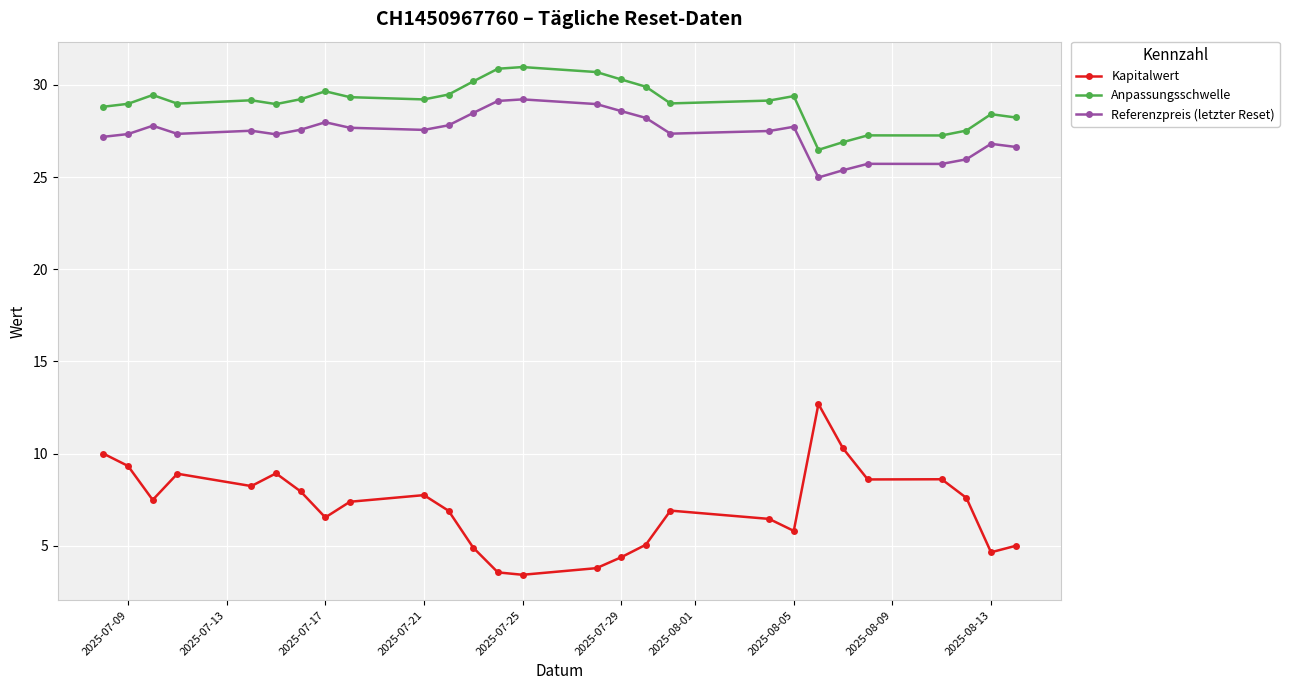

What is the difference between the maximum and minimum values in the Referenzpreis (letzter Reset) series?

4.2